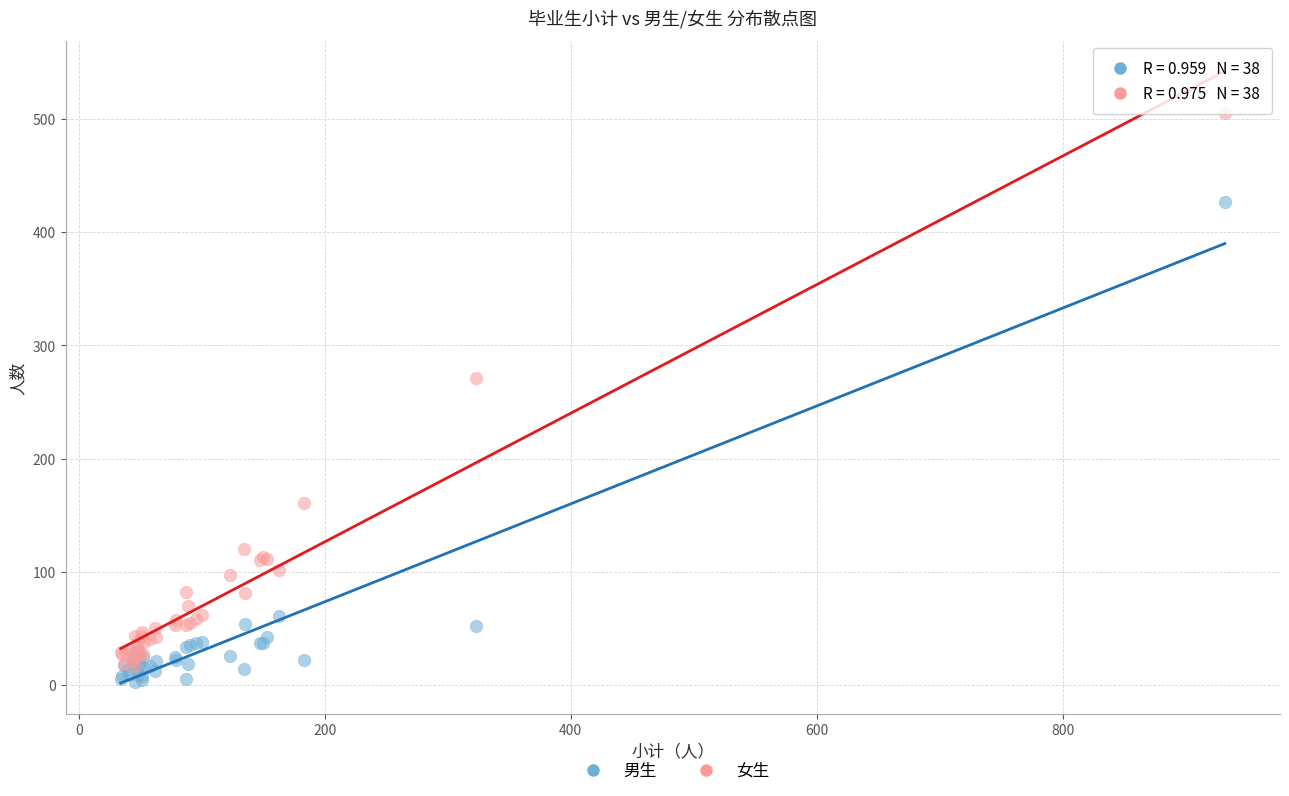

Which series reaches the maximum Y coordinate?

女生